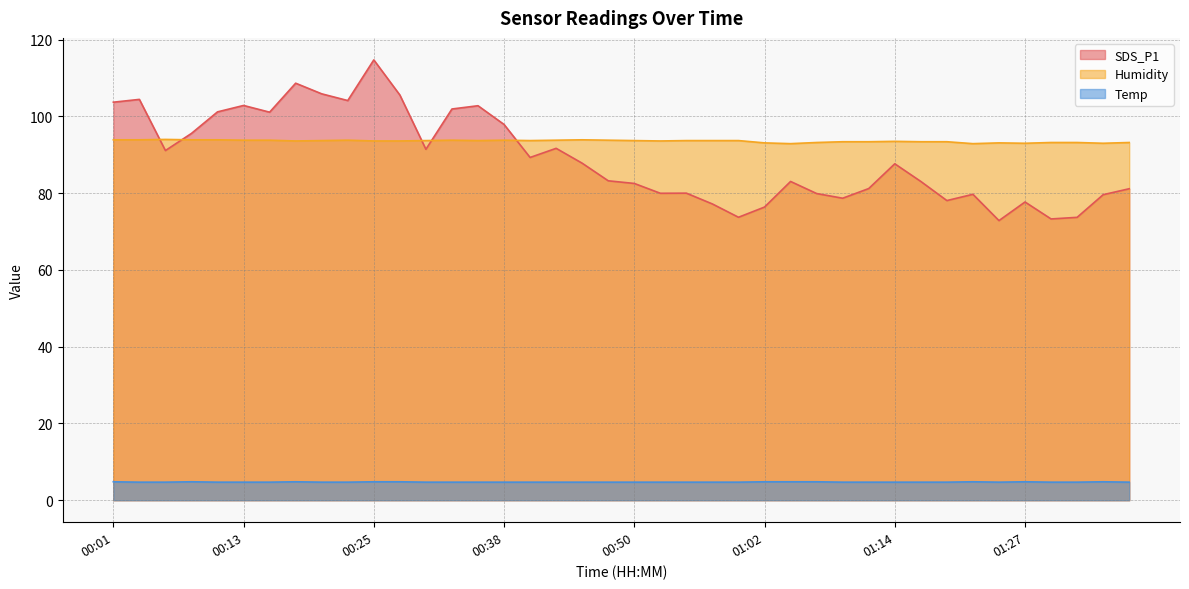

What are all the series names shown in the legend?

SDS_P1, Humidity, Temp